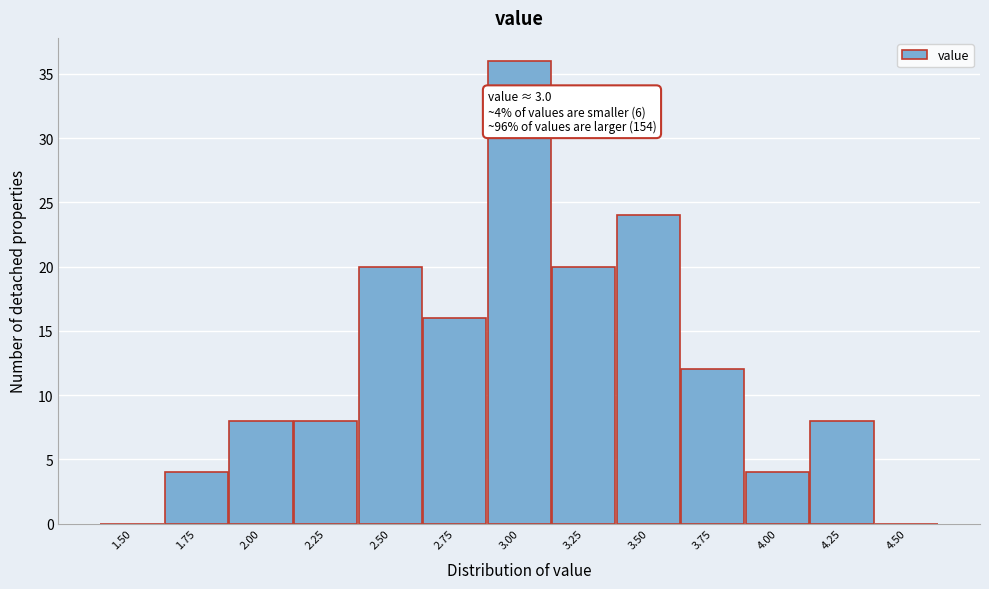

Reading left to right, extract all data points from this chart.

1.50=0	1.75=4	2.00=8	2.25=8	2.50=20	2.75=16	3.00=36	3.25=20	3.50=24	3.75=12	4.00=4	4.25=8	4.50=0